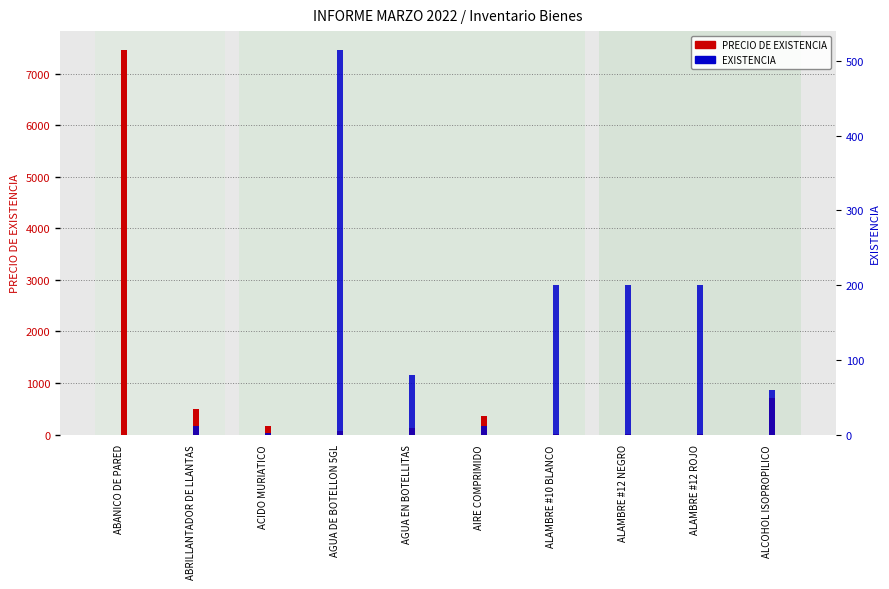

What is the difference between the maximum and minimum values in the PRECIO DE EXISTENCIA series?

7438.0